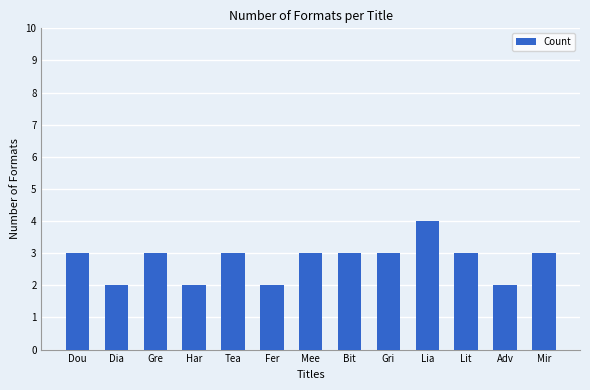

What value does the data have at Lia?

4